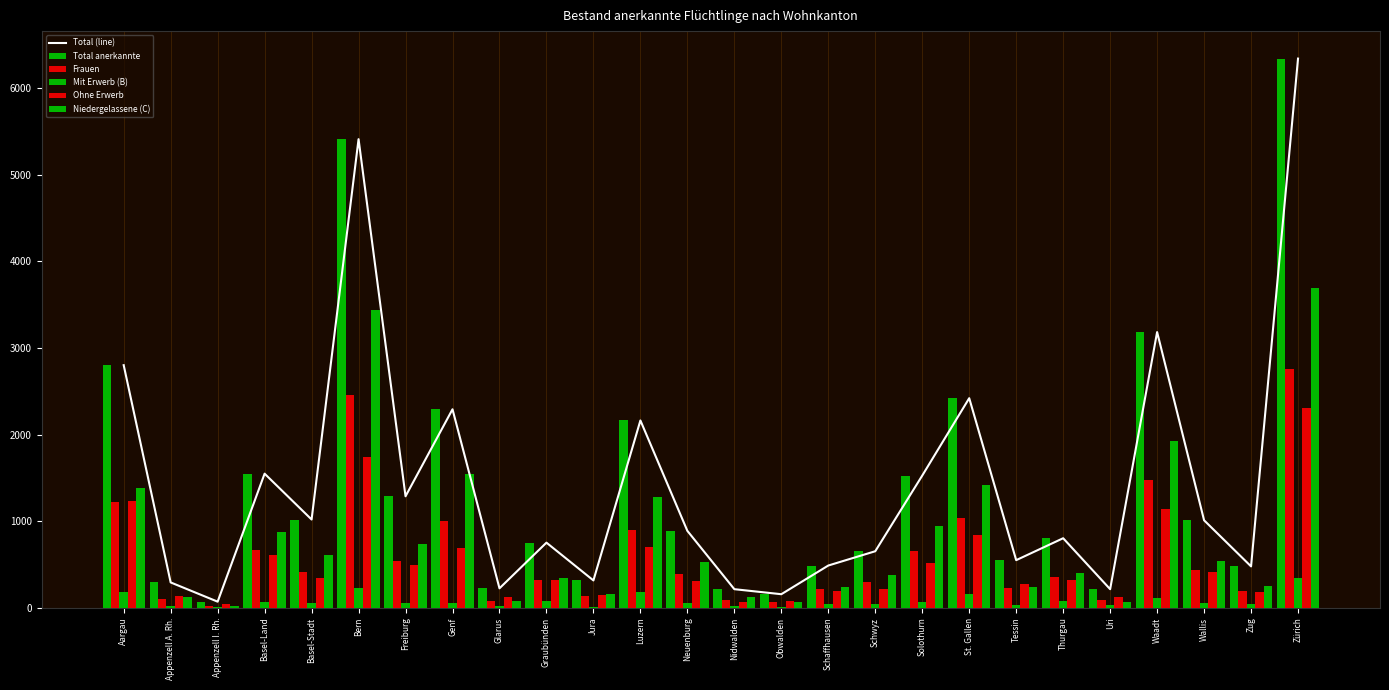

What are all the series names shown in the legend?

Total (line), Total anerkannte, Frauen, Mit Erwerb (B), Ohne Erwerb, Niedergelassene (C)